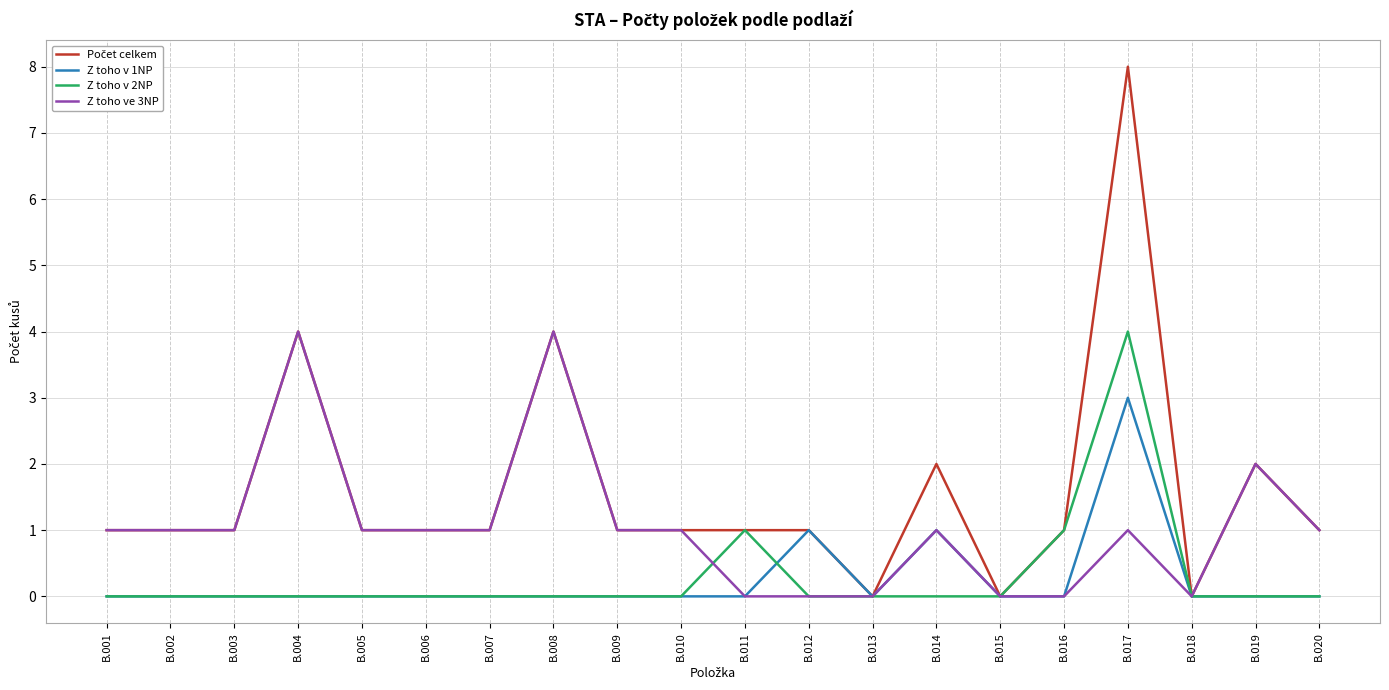

How many lines are shown in the chart?

4